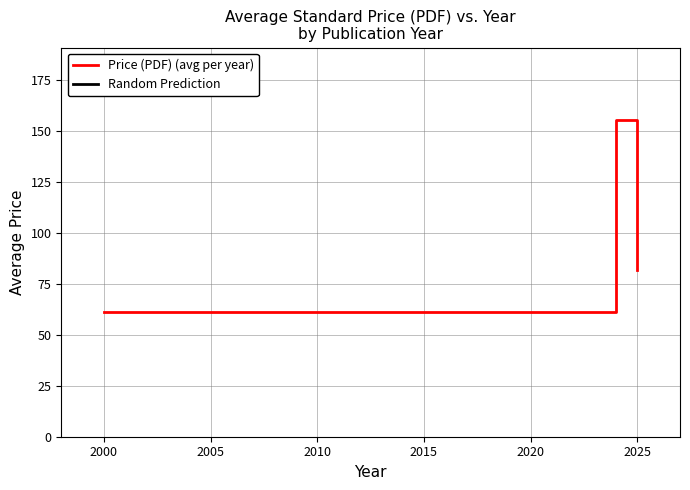

What is the maximum value for Price (PDF) (avg per year)?

155.3